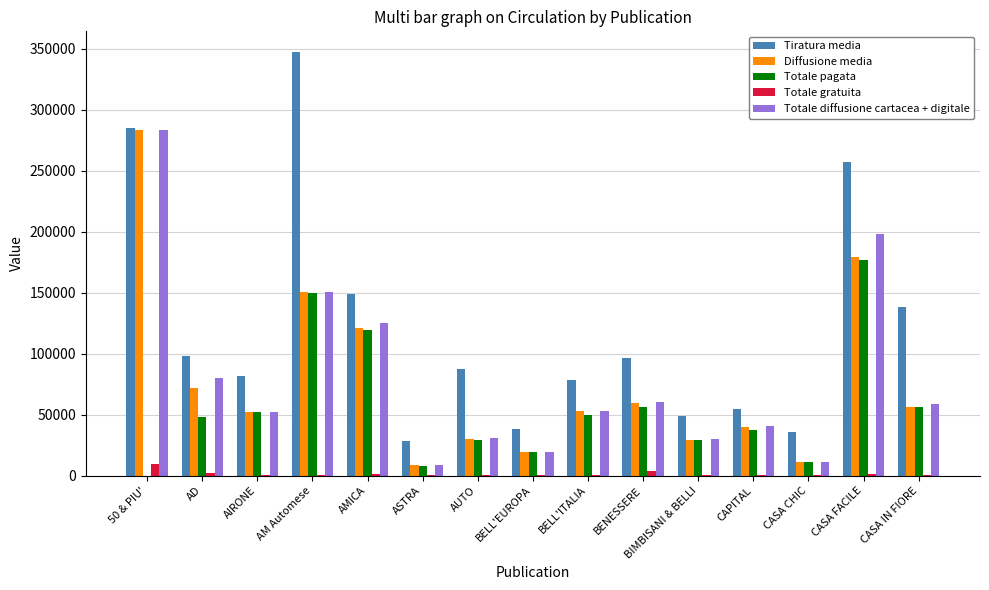

What is the sum of all Tiratura media values?

1823548